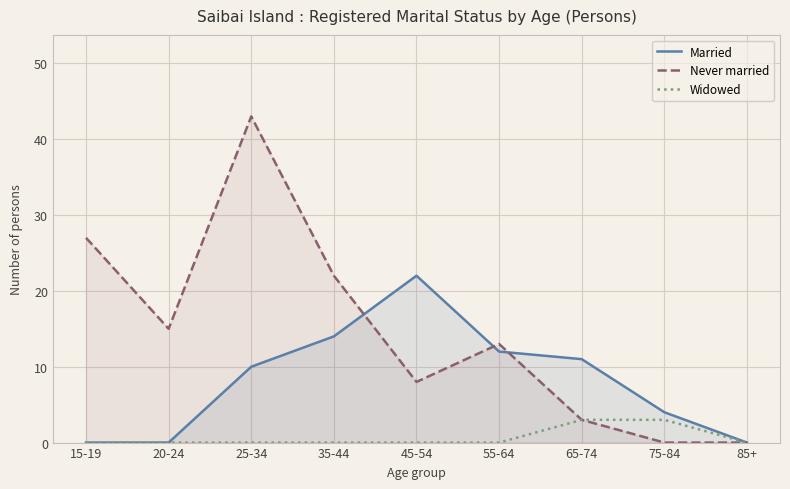

What is the greatest value displayed?

43